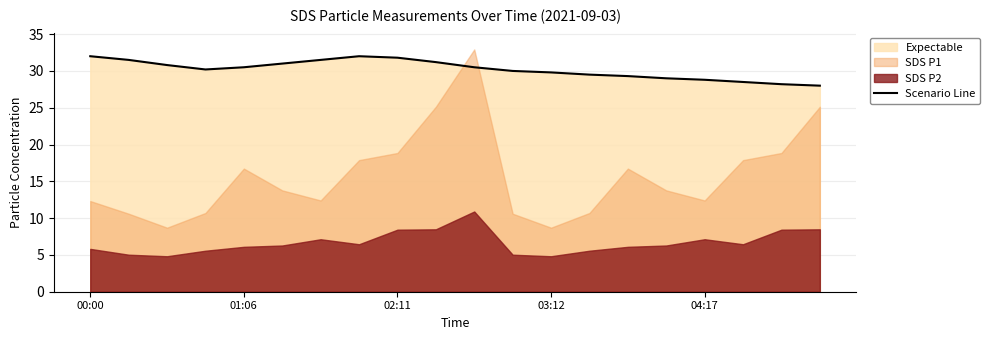

What is the maximum value for Scenario Line?

32.0